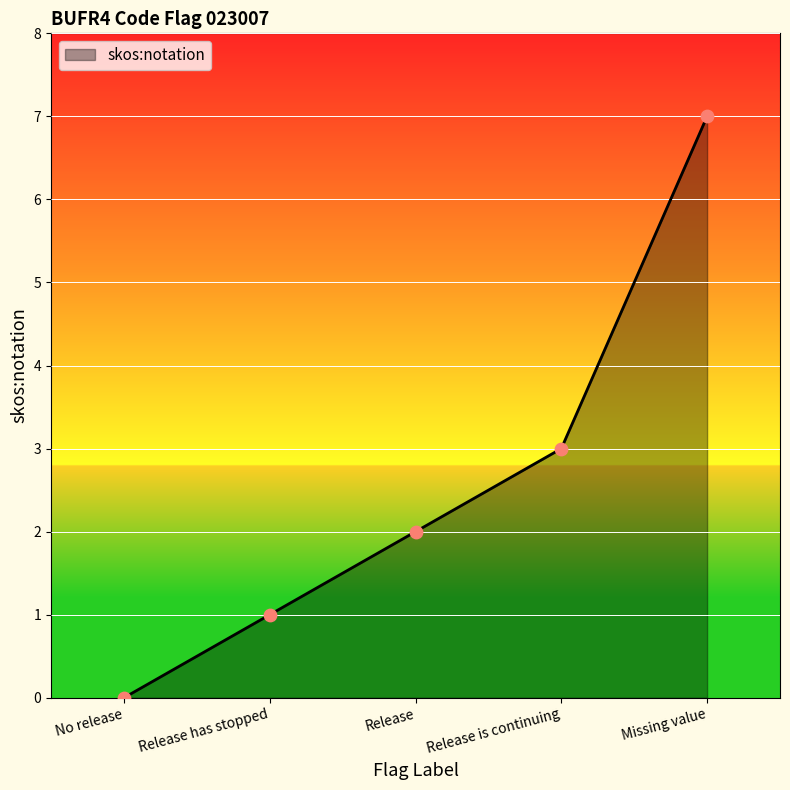

What is the change in value from No release to Release has stopped?

+1